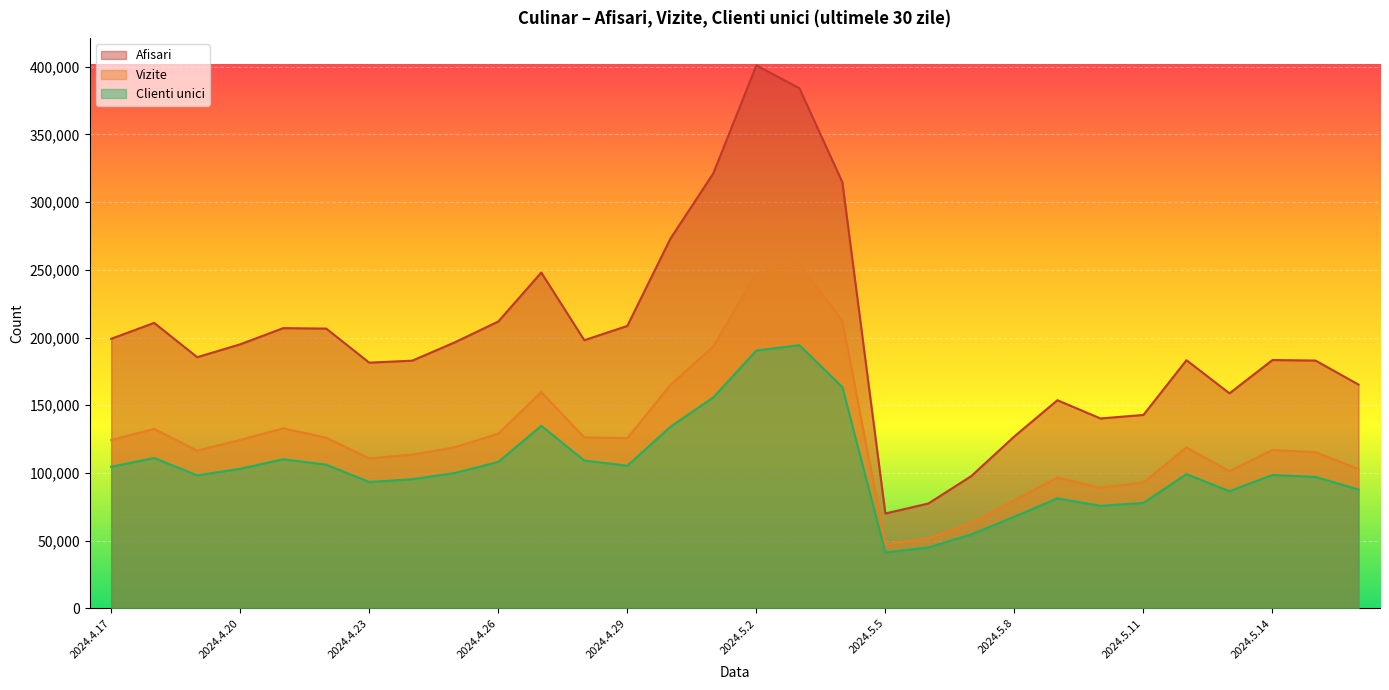

Count the number of data series in this chart.

3